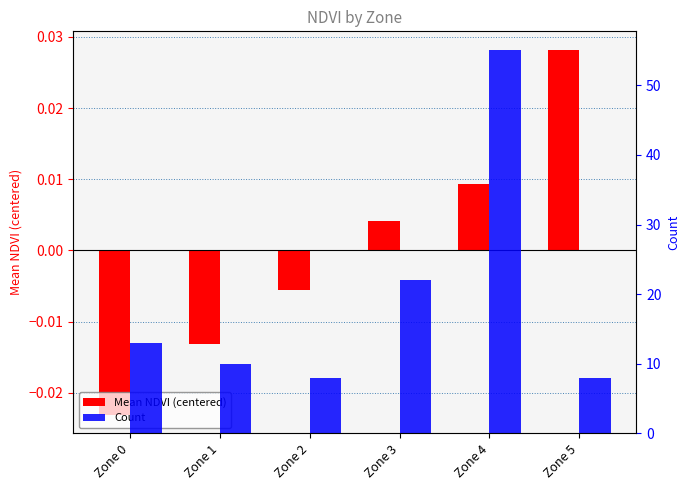

How many bars are there in total?

12